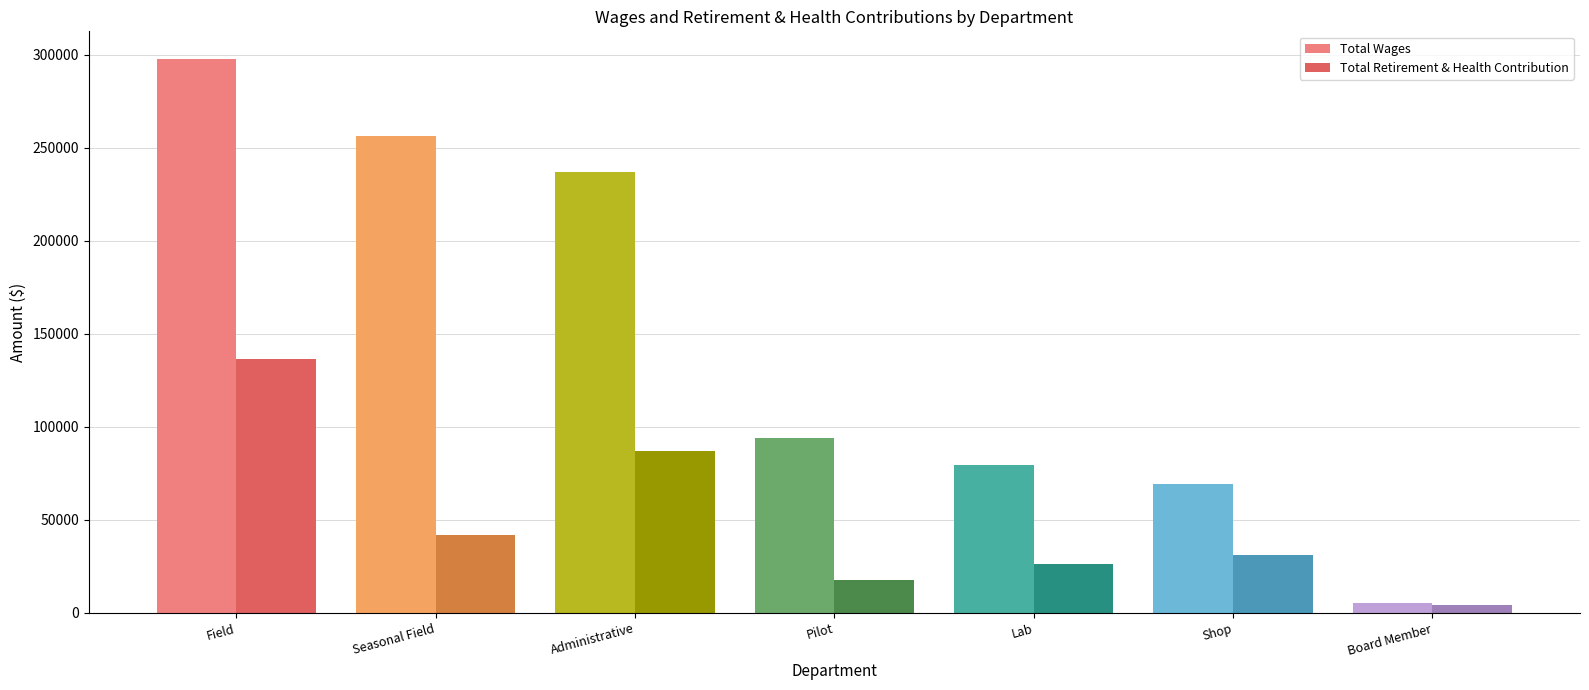

Reading left to right, list all the values displayed in this chart.

Total Wages: Field=297717	Seasonal Field=256279	Administrative=236783	Pilot=93779	Lab=79632	Shop=69276	Board Member=5191
Total Retirement & Health Contribution: Field=136595	Seasonal Field=42097	Administrative=87011	Pilot=17929	Lab=26484	Shop=31134	Board Member=4180